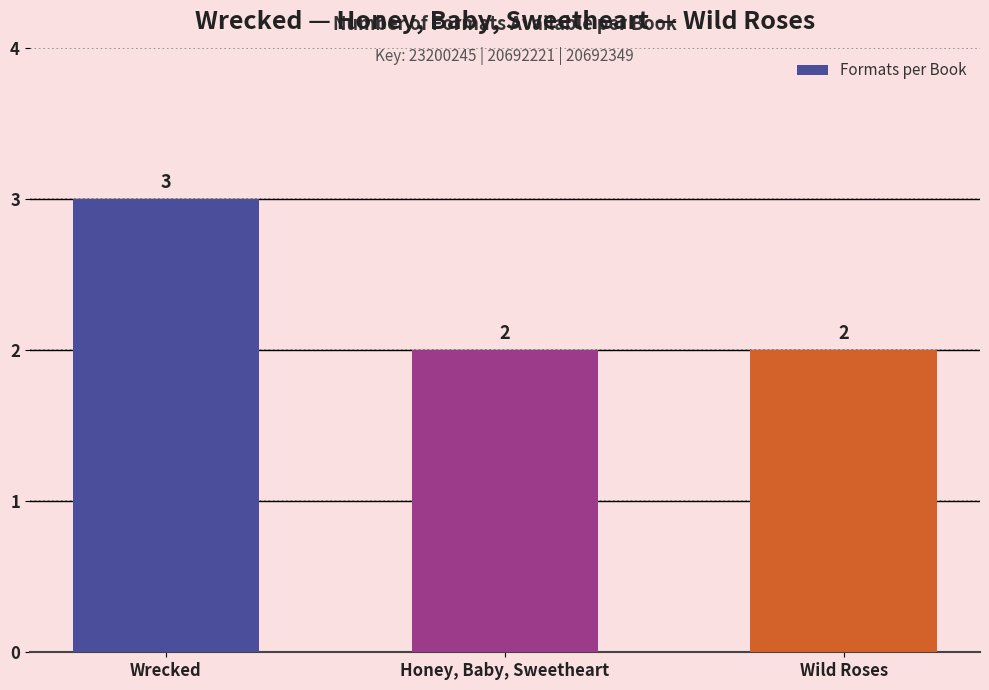

What is the maximum value shown in the chart?

3